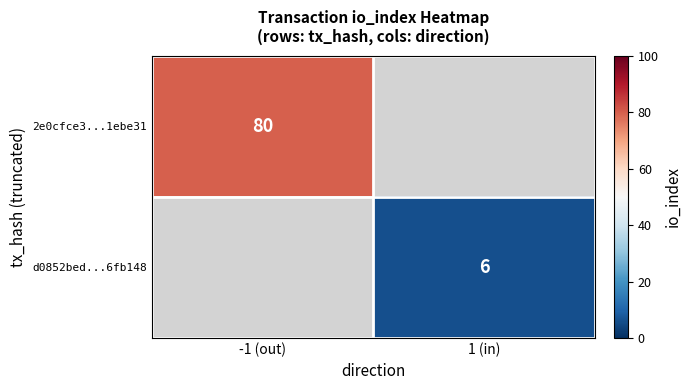

What is the minimum value shown in the chart?

6.0